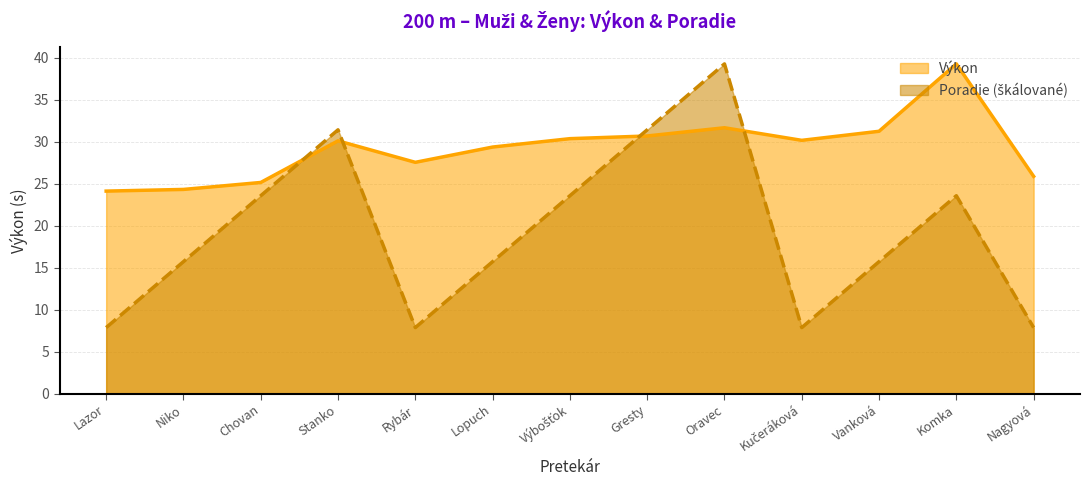

How many values in the Výkon series are below 30?

6